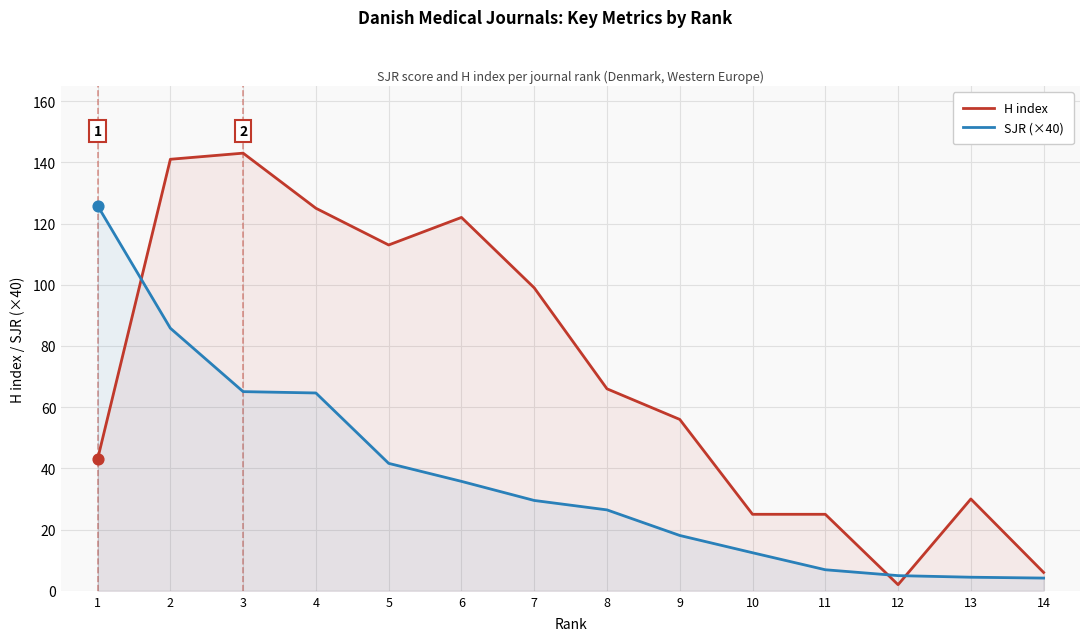

Which series reaches the maximum Y coordinate?

H index